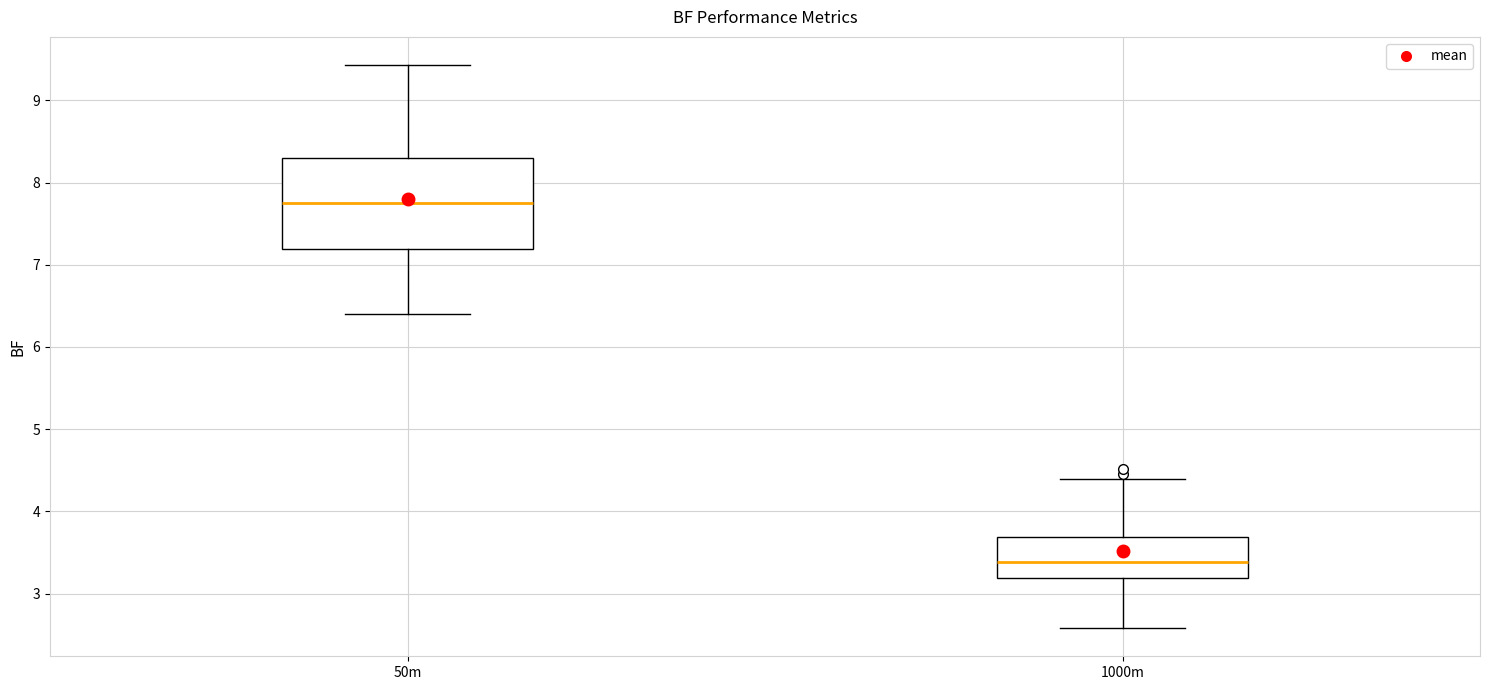

Reading left to right, read every box against the y-axis: the position of its median line, the range the box covers, and the ends of its whiskers. The values are not printed on the chart, so give them approximately, as read against the axis.

50m: median 7.8, box 7.2 to 8.3, whiskers 6.4 to 9.4
1000m: median 3.4, box 3.2 to 3.7, whiskers 2.6 to 4.4